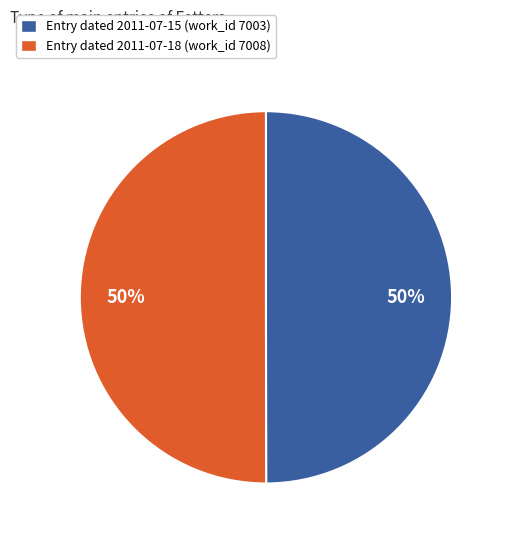

Is it true that Entry dated 2011-07-15 (work_id 7003) is 50% of the pie?

True